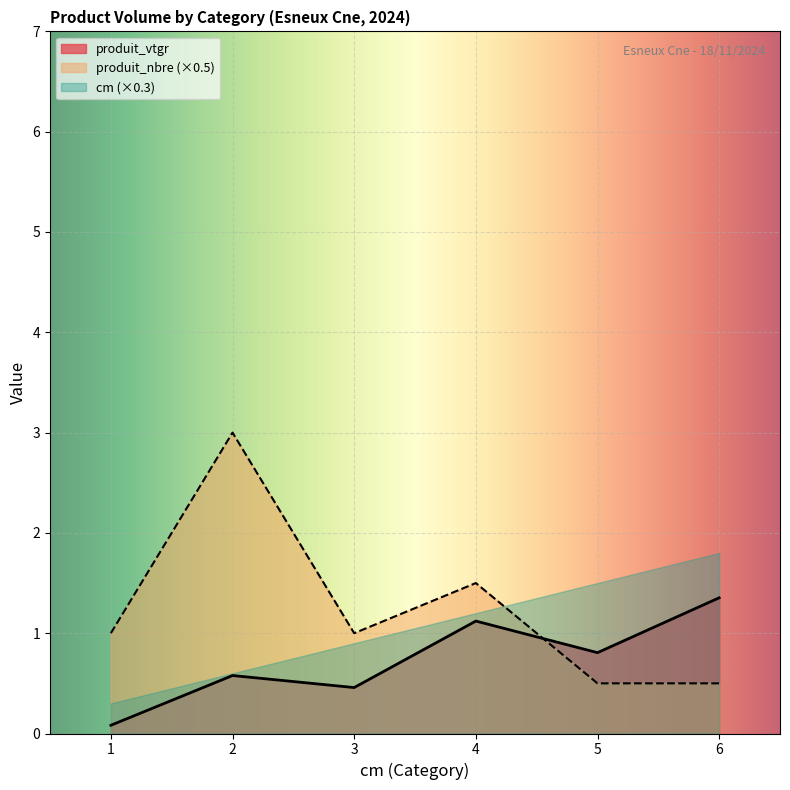

How many values in the produit_nbre series are below 1?

2